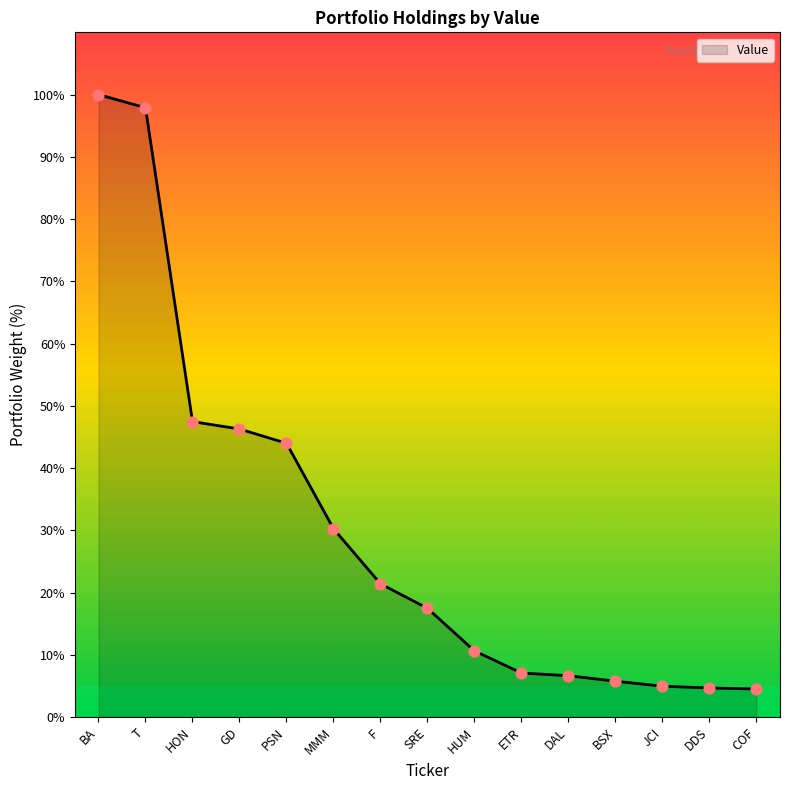

What is the change in value from GD to COF?

-41.8